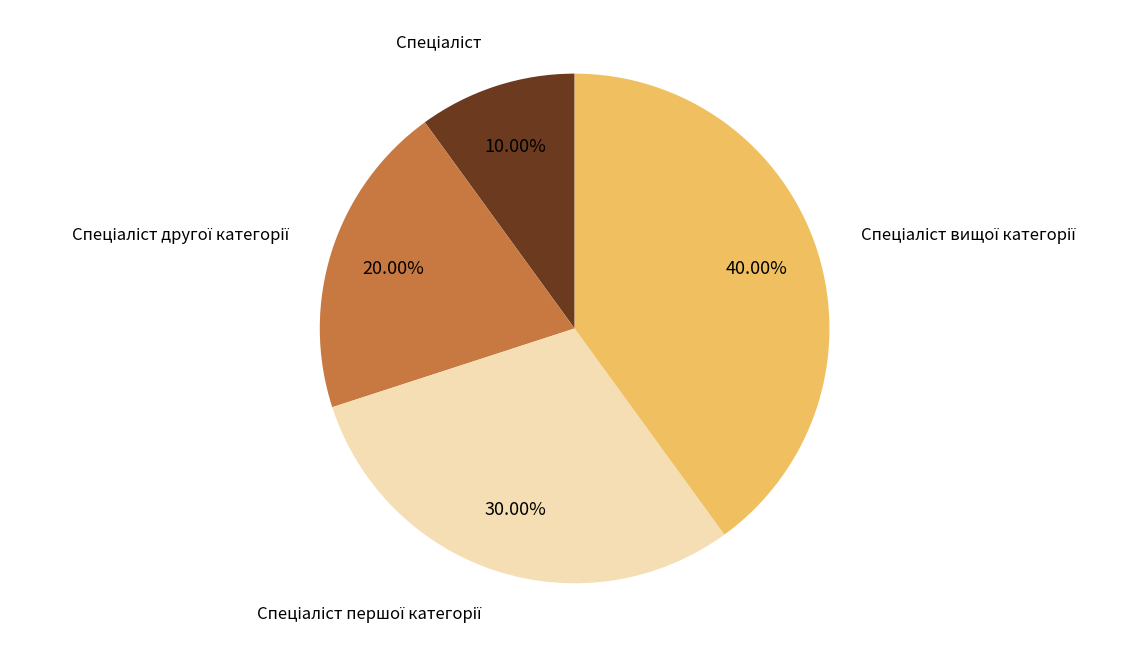

Is there a majority slice in this chart?

No